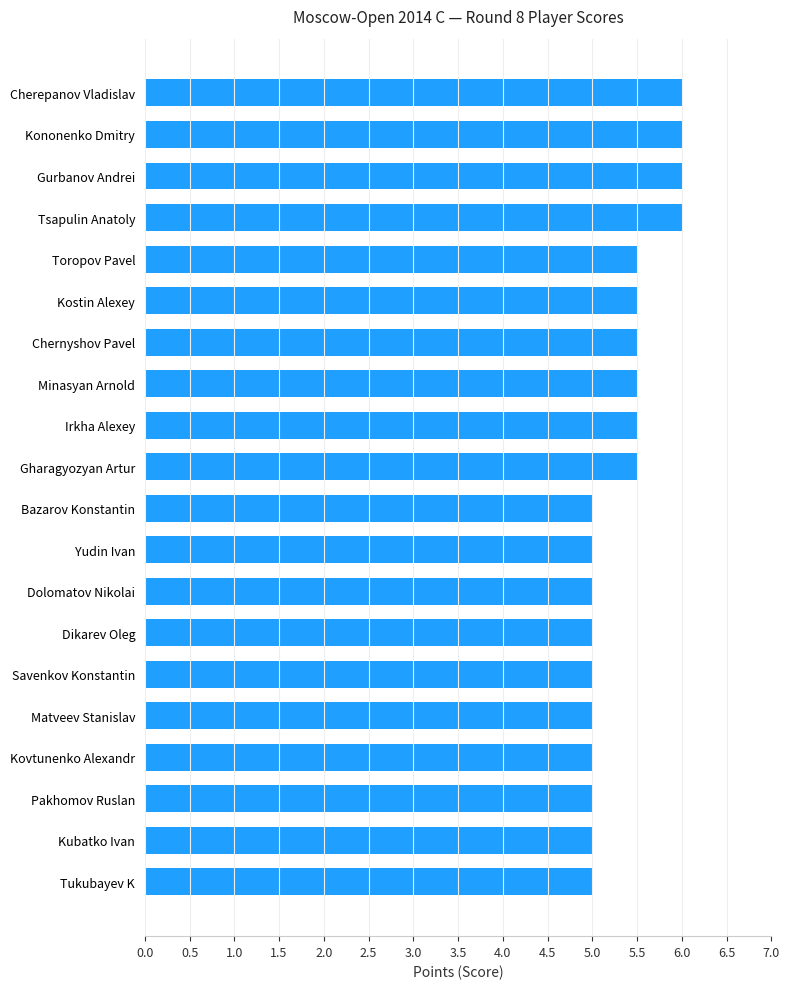

What is the minimum value shown in the chart?

5.0